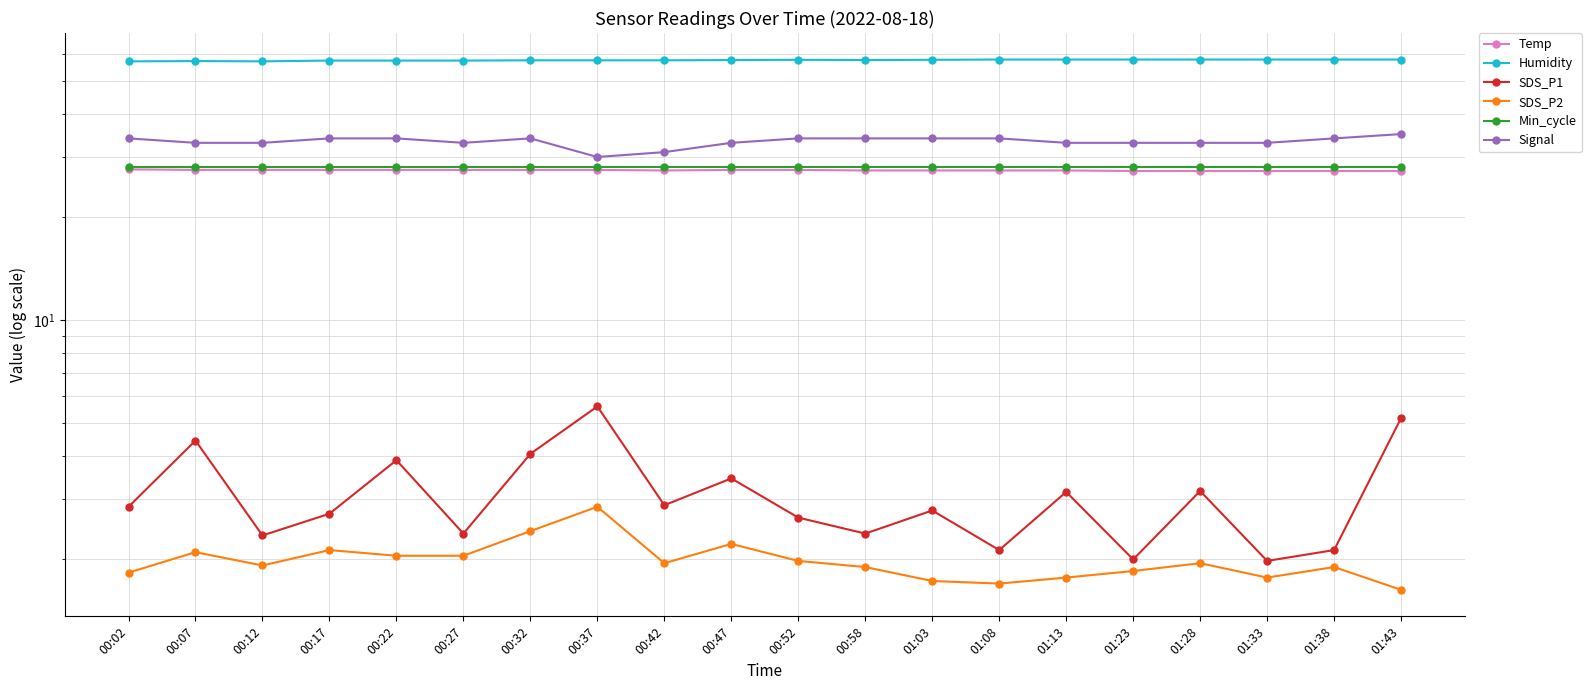

True or false: Humidity and Signal intersect in this chart.

False